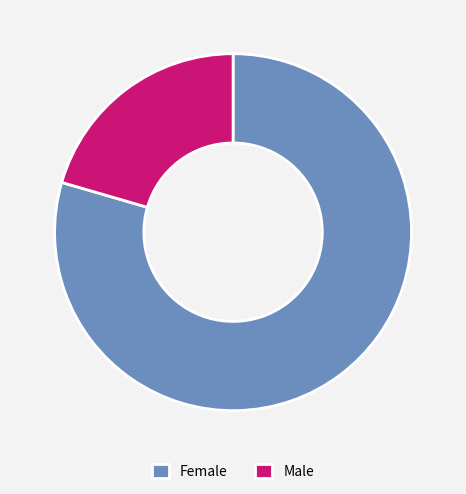

Which has a higher value, Male or Female?

Female